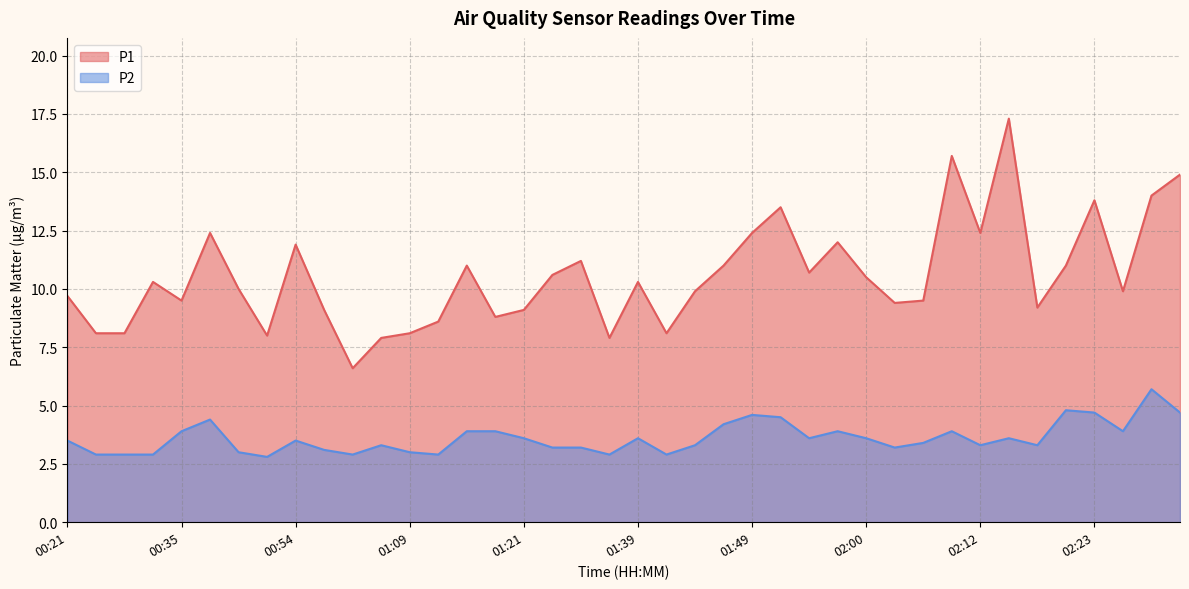

True or false: P2 and P1 cross at least once.

False